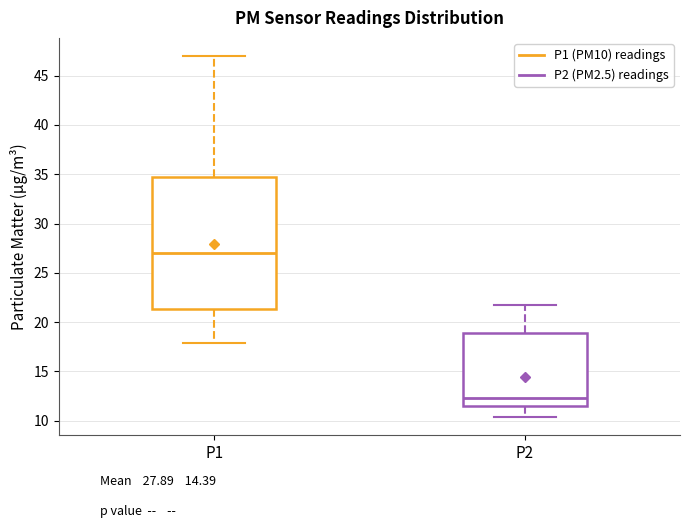

Which box has the lowest median line?

P2